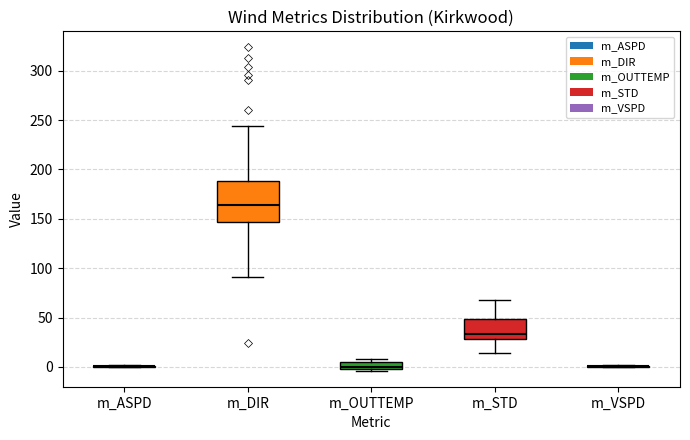

Where does the upper whisker of the box for m_DIR end on the y-axis? The values are not printed on the chart, so give them approximately, as read against the axis.

245